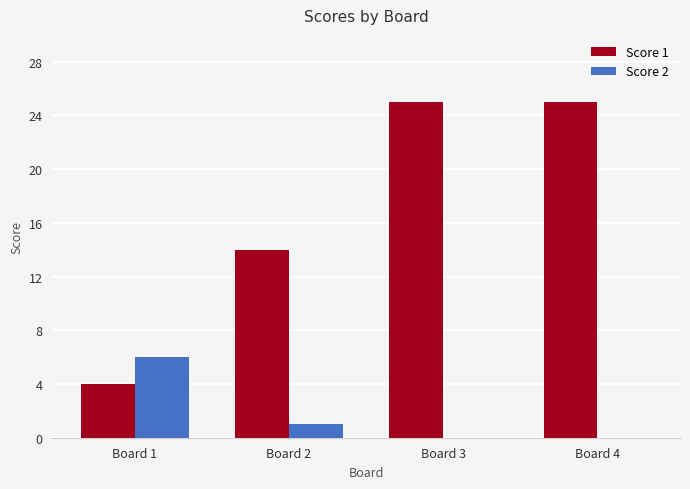

What is the sum of the Score 2 values at Board 3 and Board 1?

6